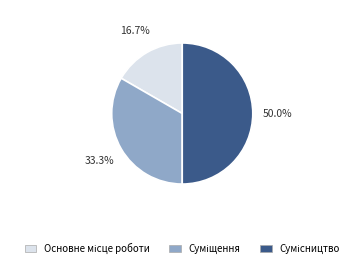

How many segments does this pie chart have?

3